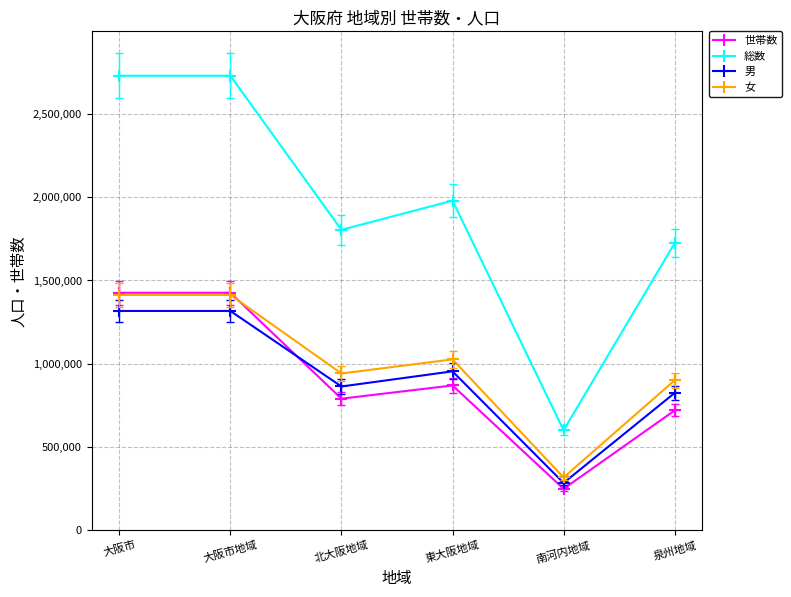

True or false: 世帯数 and 総数 cross at least once.

False